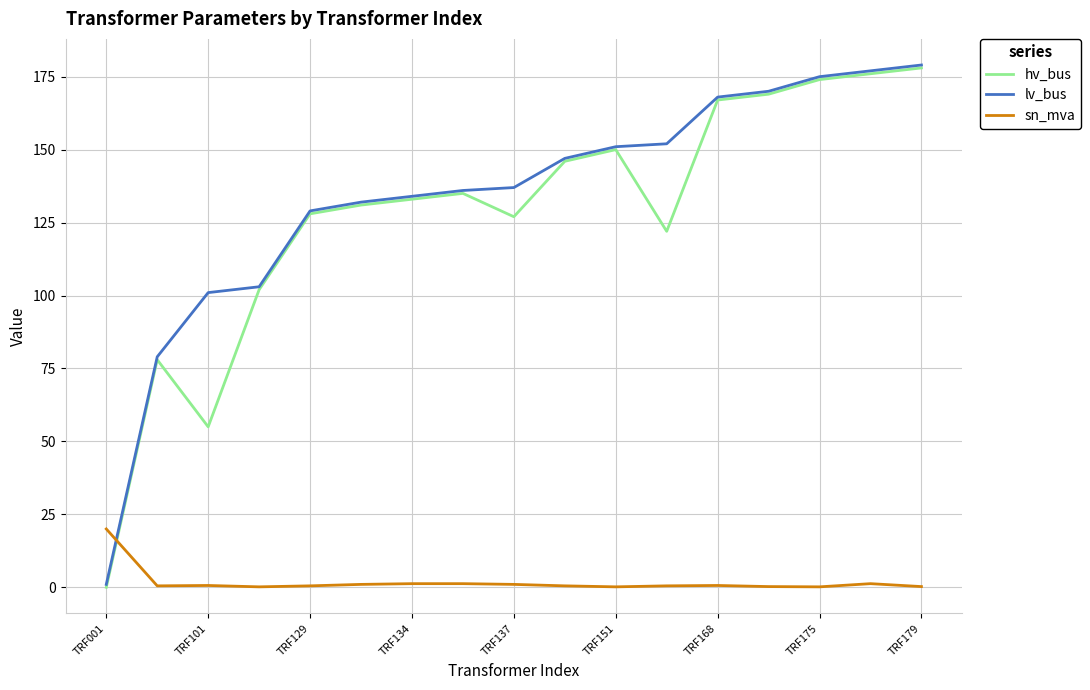

Which series ends up on top after the final intersection of sn_mva and lv_bus?

lv_bus